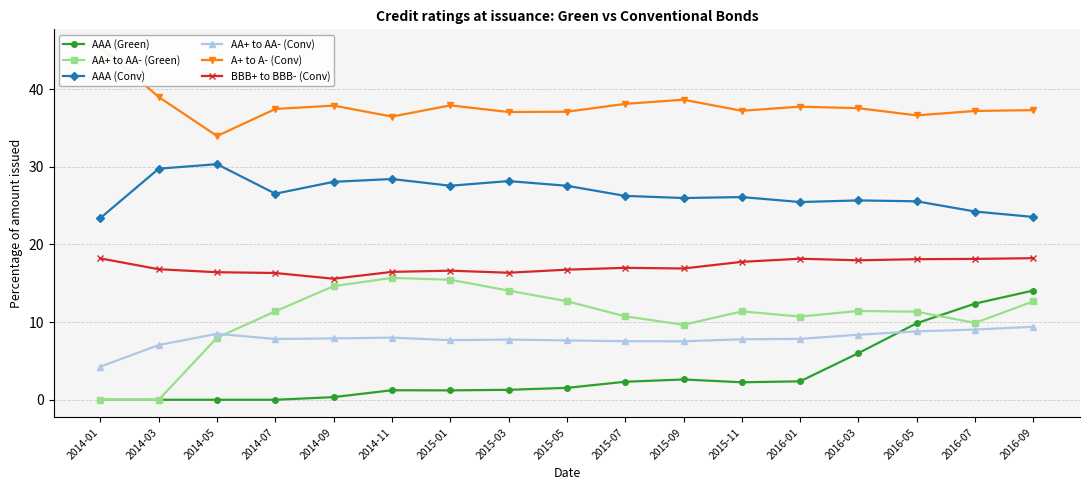

In AAA (Conv), how many points are higher than both neighbors (excluding endpoints)?

5